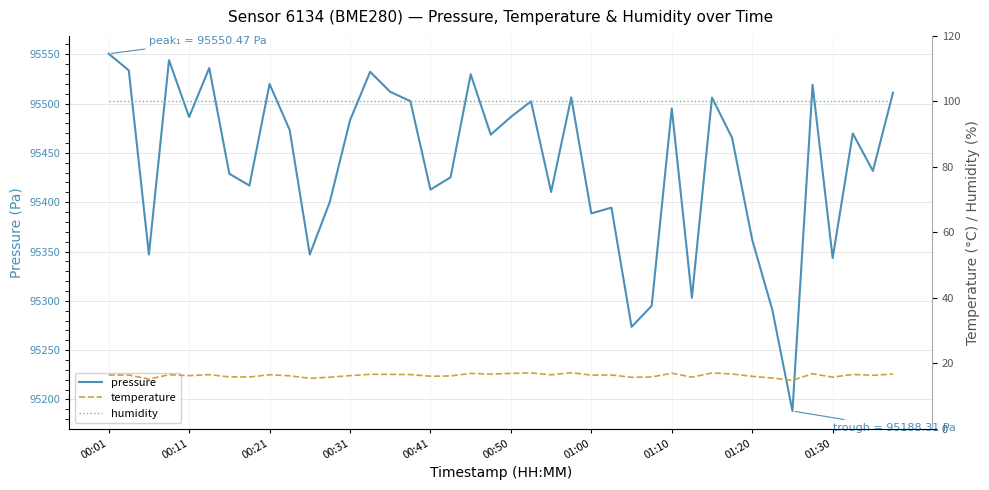

How many data points does each series have?

40